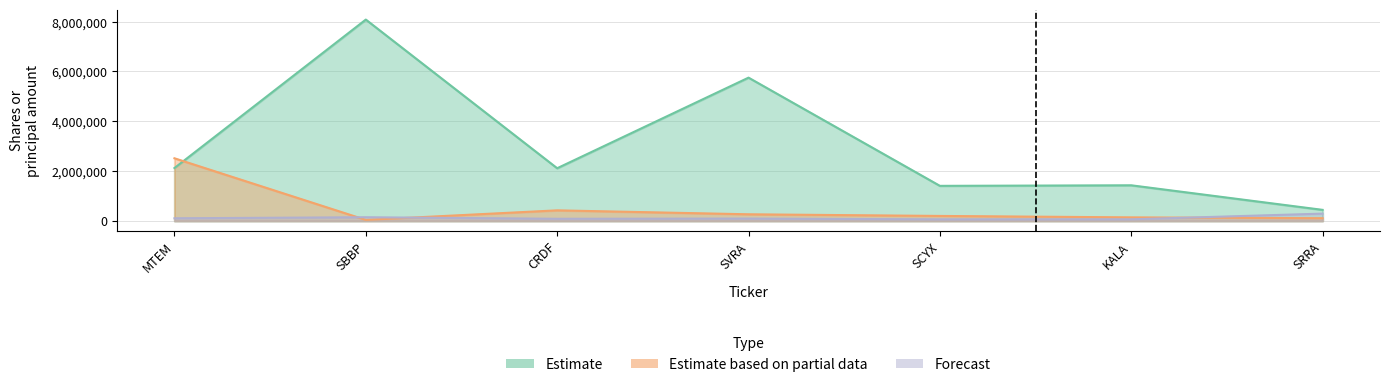

Reading left to right, what are all the values shown in this chart?

Estimate: MTEM=2122991	SBBP=8083442	CRDF=2114840	SVRA=5752215	SCYX=1407886	KALA=1430021	SRRA=443959
Estimate based on partial data: MTEM=2514647	SBBP=40820	CRDF=424243	SVRA=265940	SCYX=200000	KALA=142000	SRRA=108074
Forecast: MTEM=105500	SBBP=147366	CRDF=85500	SVRA=94083	SCYX=62688	KALA=64000	SRRA=293144